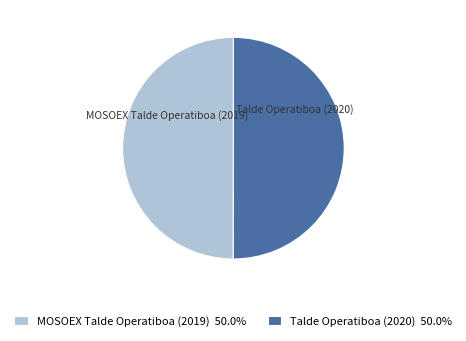

What is the ratio of the value at MOSOEX Talde Operatiboa (2019) to the value at Talde Operatiboa (2020)?

1.0